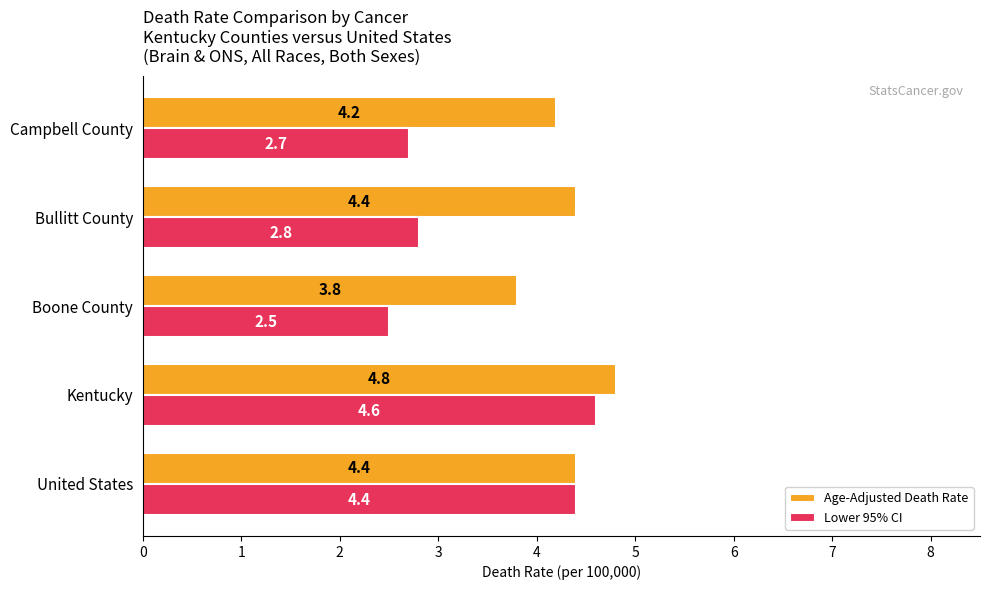

At how many categories does at least one series exceed 4?

4